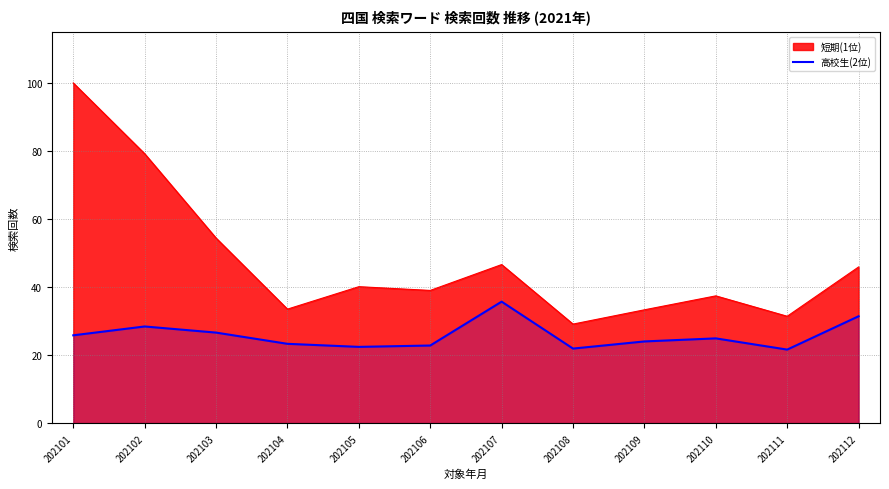

True or false: 短期(1位) and 高校生(2位) intersect in this chart.

False